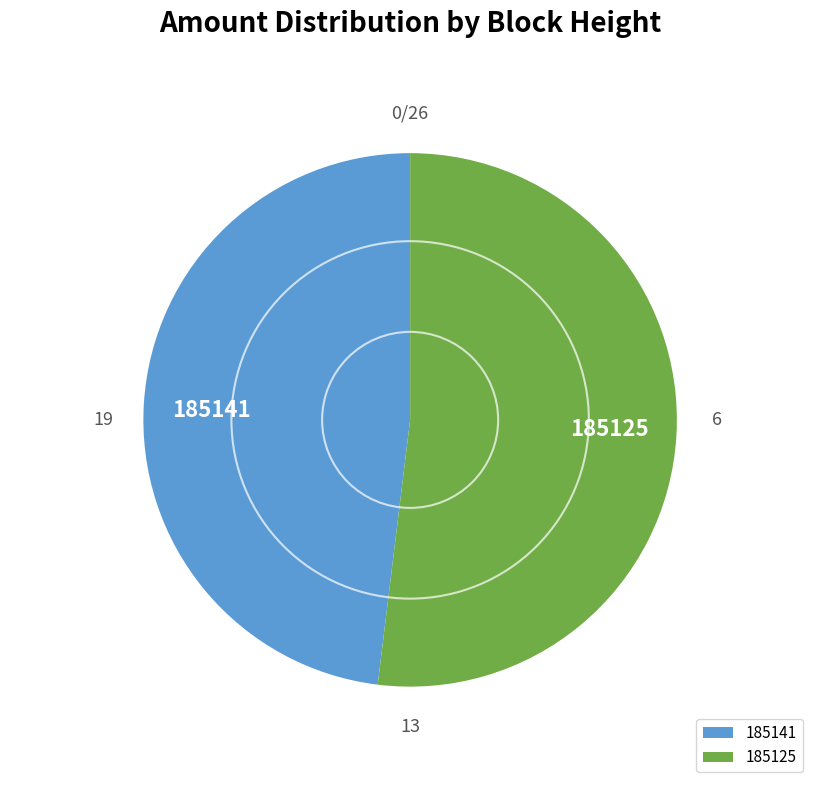

Rank the categories by value from highest to lowest.

185125, 185141